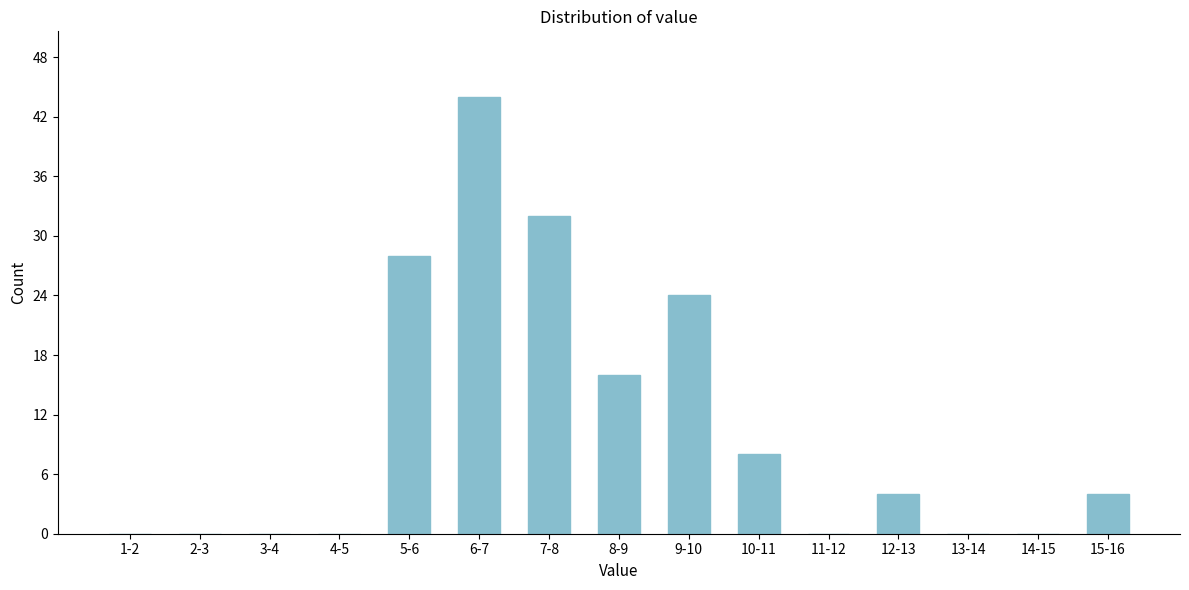

Reading right to left, transcribe all the data shown in this chart.

15-16=4	14-15=0	13-14=0	12-13=4	11-12=0	10-11=8	9-10=24	8-9=16	7-8=32	6-7=44	5-6=28	4-5=0	3-4=0	2-3=0	1-2=0